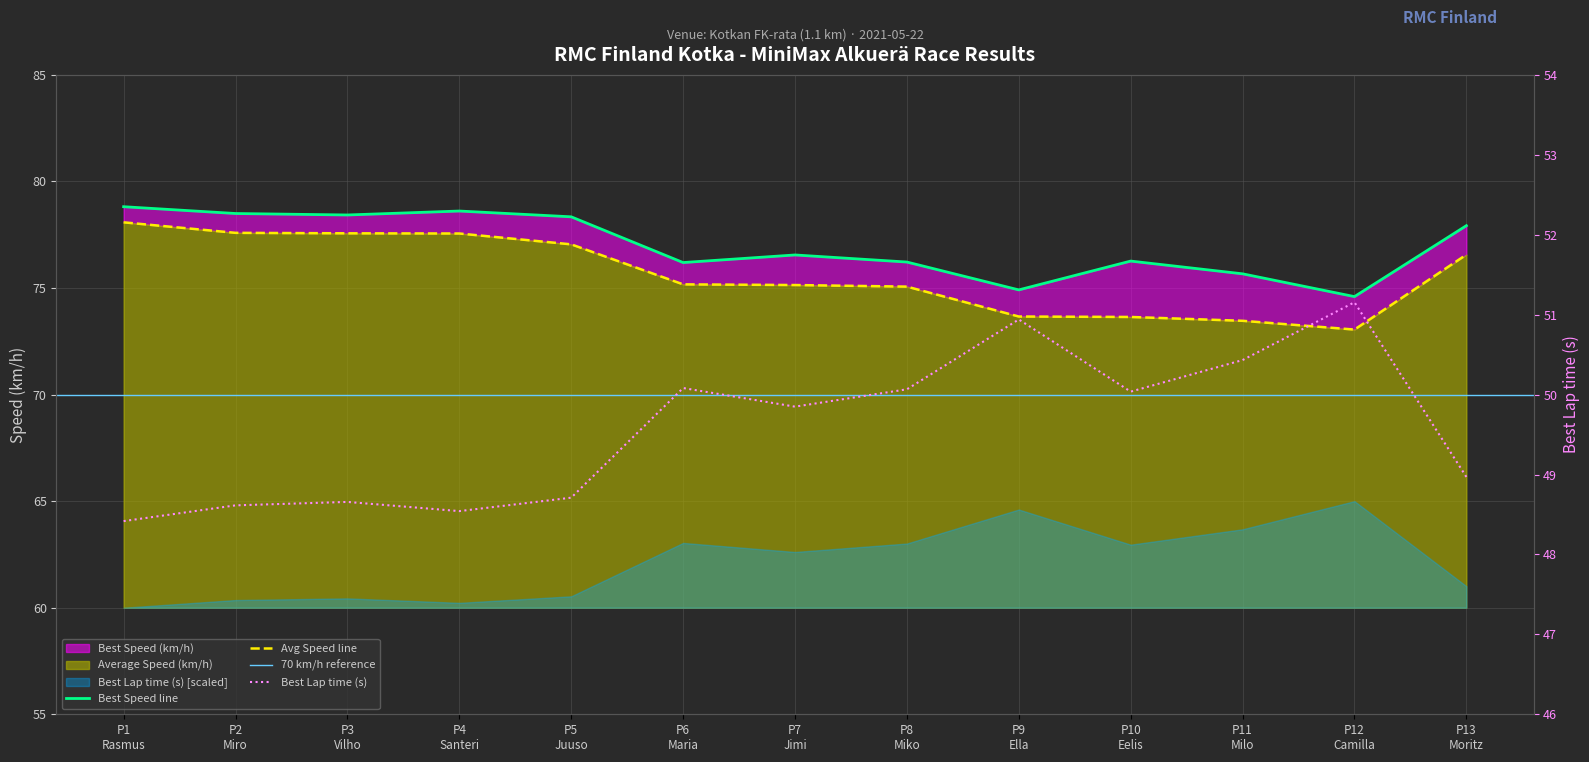

What is the average value of the Best Lap time (s) series?

49.6